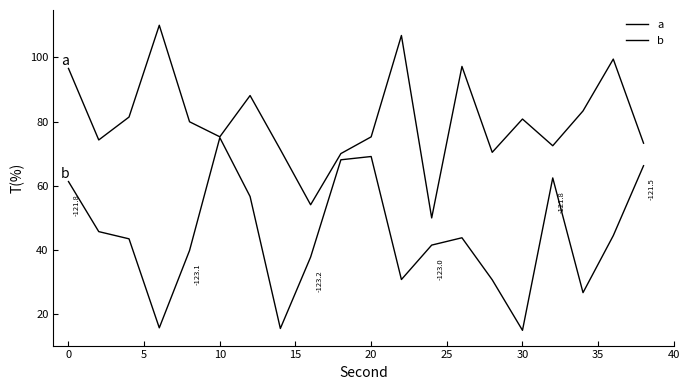

What is the difference between the maximum and minimum values in the b series?

60.0